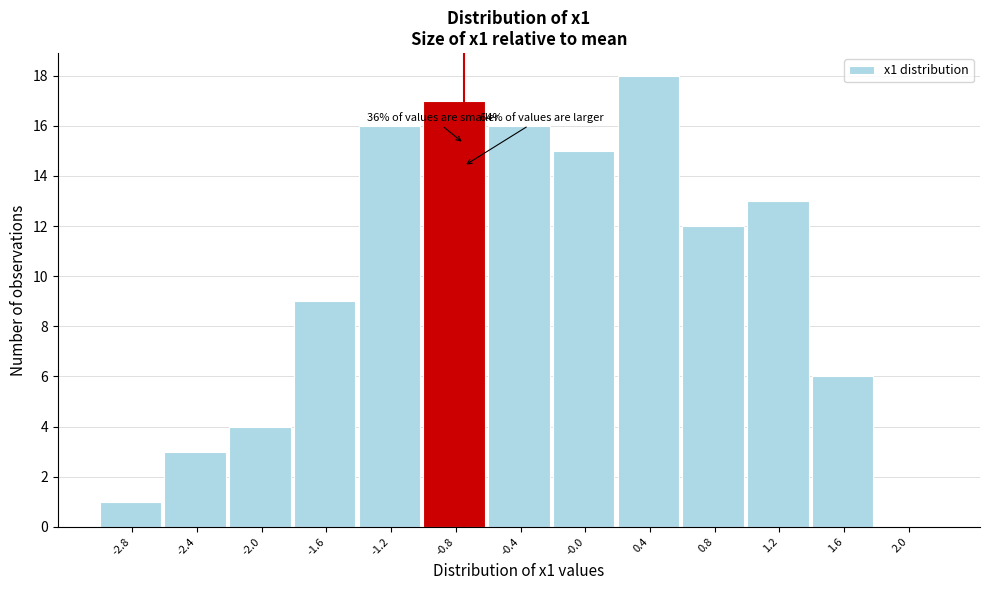

Reading right to left, what are all the values shown in this chart?

2.0=0	1.6=6	1.2=13	0.8=12	0.4=18	-0.0=15	-0.4=16	-0.8=17	-1.2=16	-1.6=9	-2.0=4	-2.4=3	-2.8=1